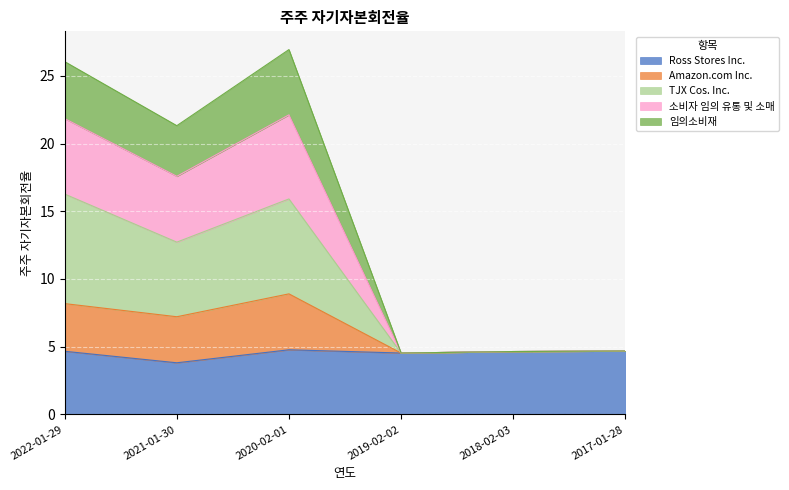

At which category does 임의소비재 reach its first local valley?

2021-01-30